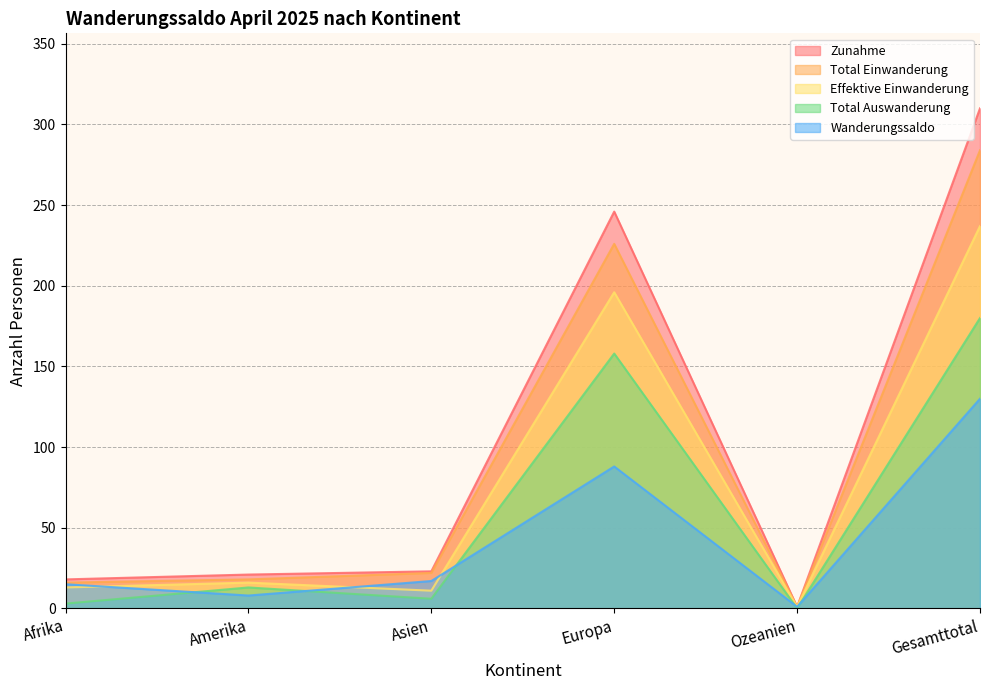

What is the difference between the second highest and second lowest values in the Total Auswanderung series?

155